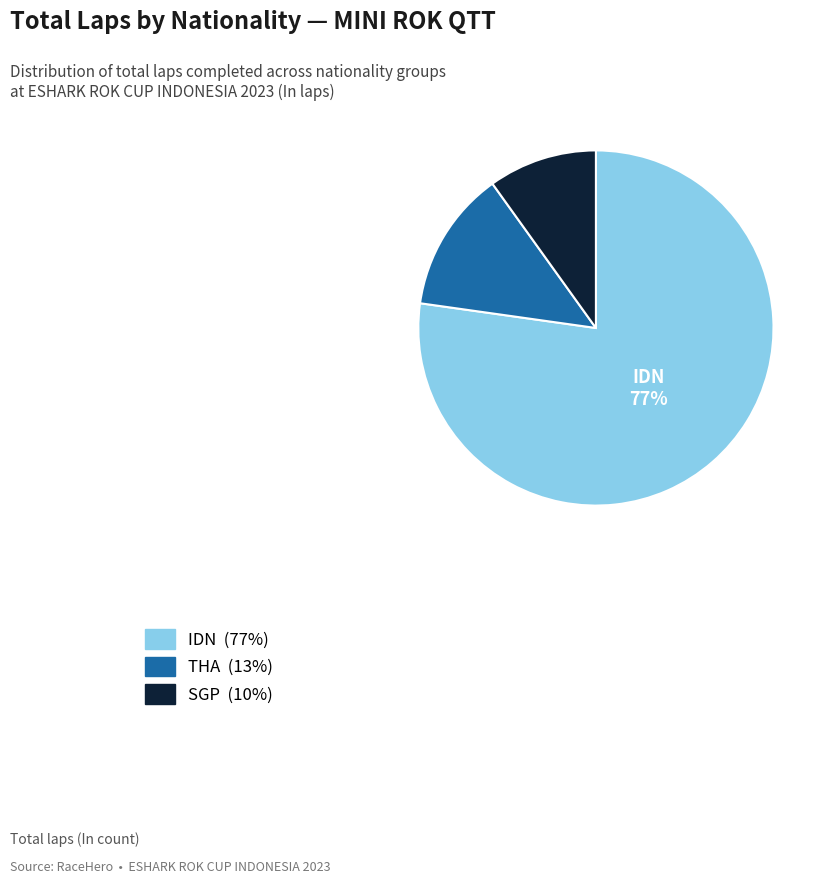

To the nearest percent, what is the difference between the largest and smallest slice percentages?

67%